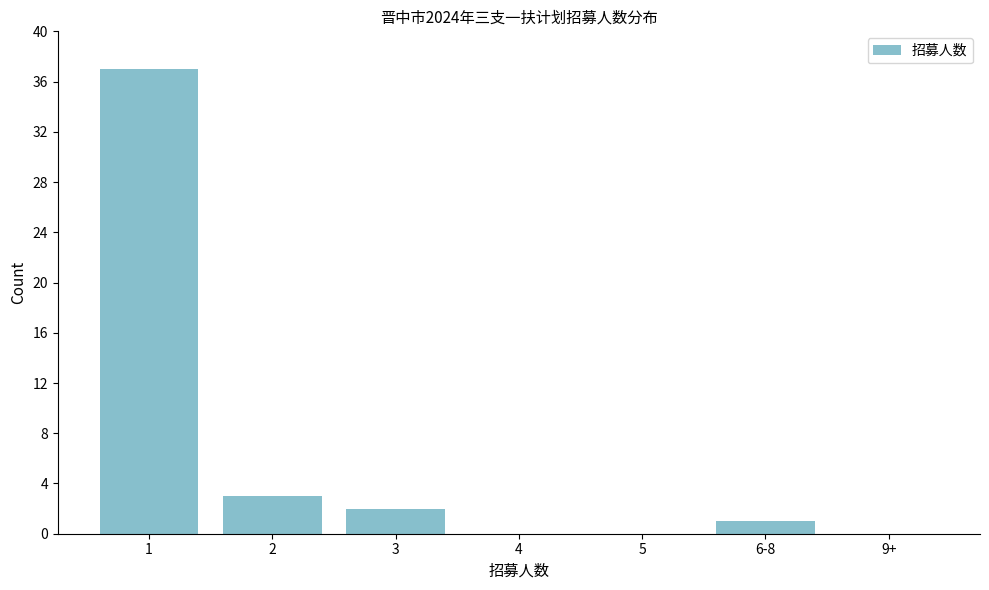

Reading left to right, transcribe all the data shown in this chart.

1=37	2=3	3=2	4=0	5=0	6-8=1	9+=0